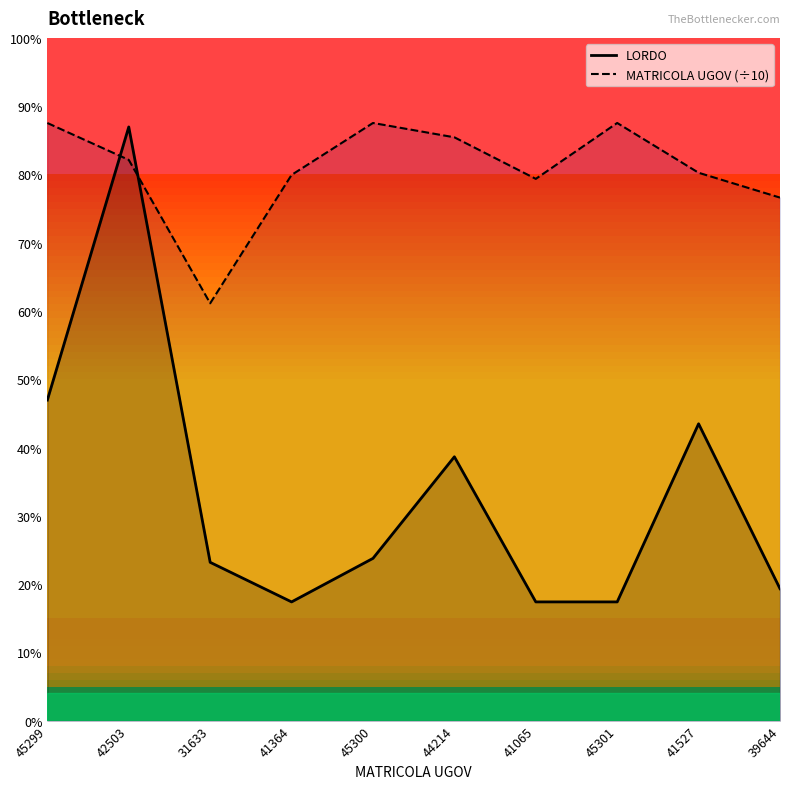

In LORDO, how many points are higher than both neighbors (excluding endpoints)?

3